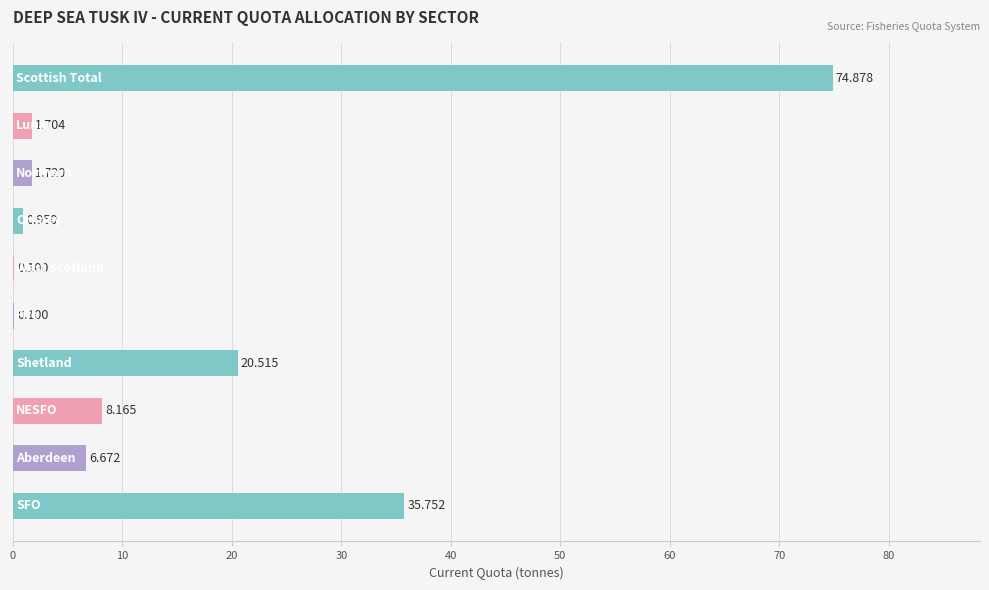

How many categories are shown in the chart?

10